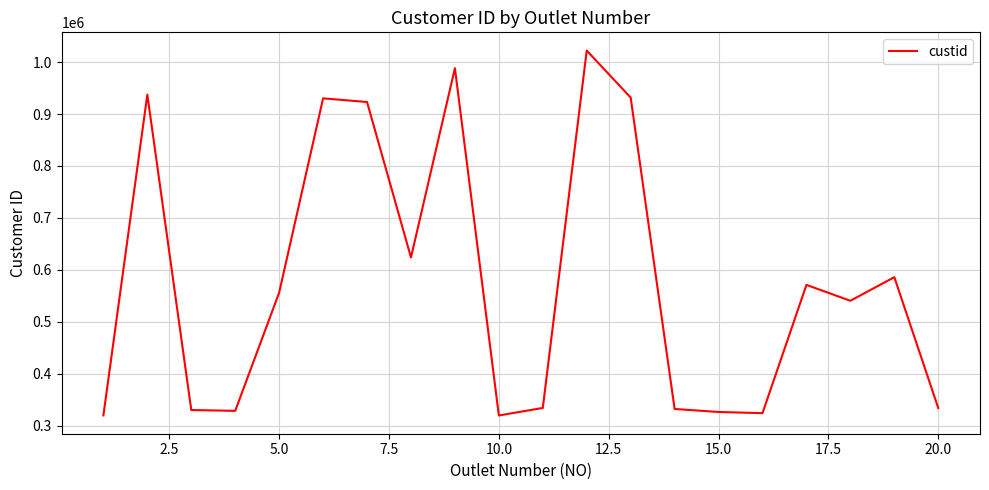

What is the difference between the maximum and minimum values?

702066